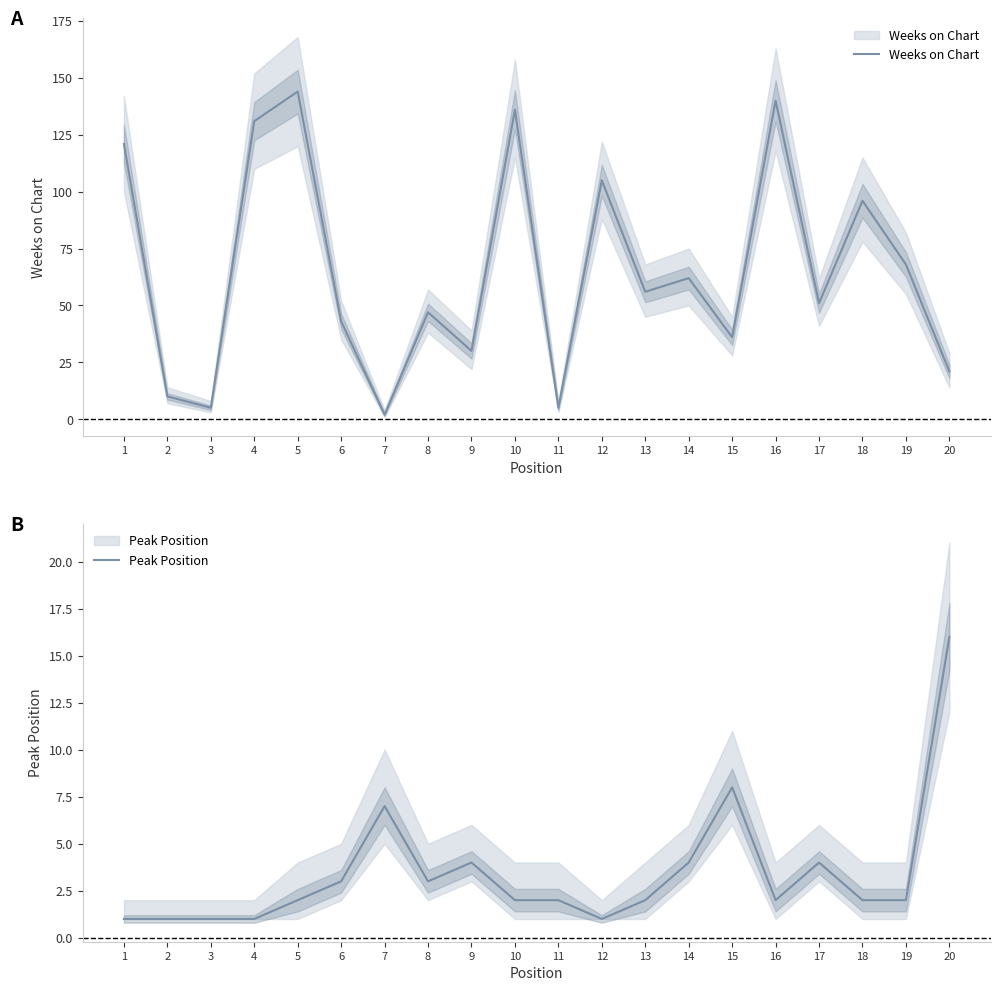

Rank the series by their average value, from highest to lowest.

Weeks on Chart, Peak Position